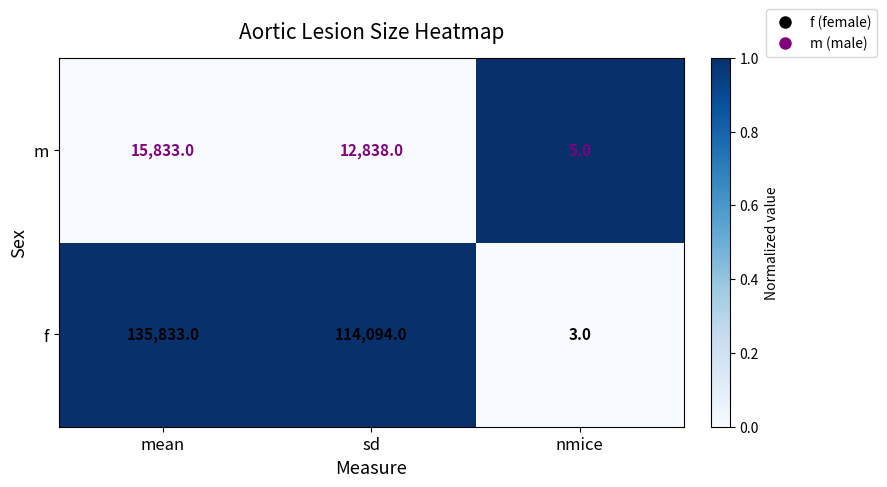

Between mean and sd, which series saw the biggest shift?

f